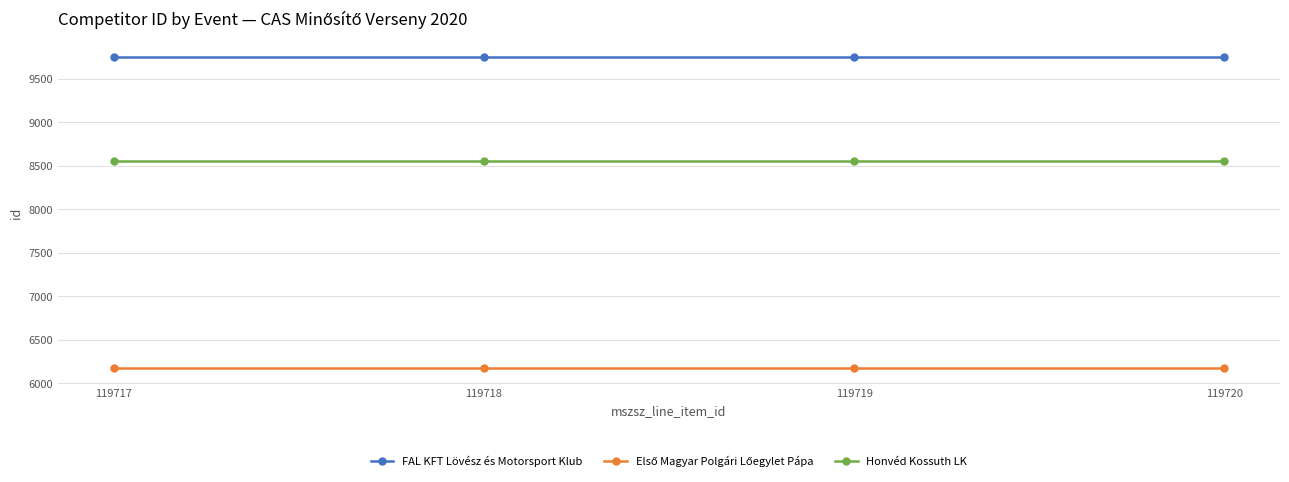

Which series has the largest total across all categories?

FAL KFT Lövész és Motorsport Klub